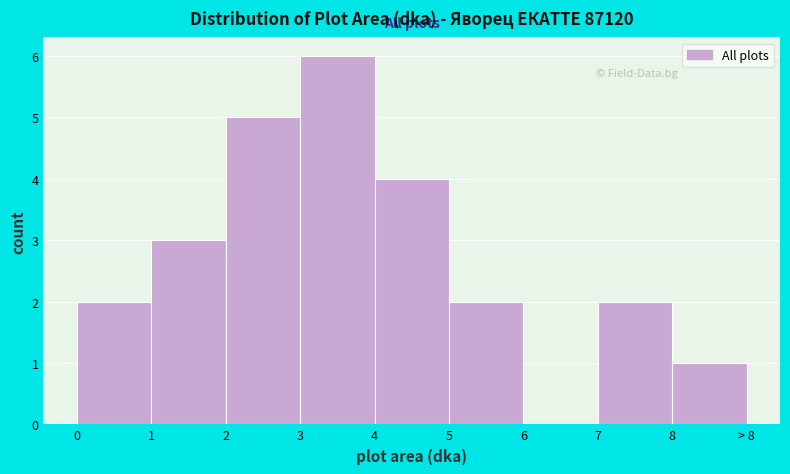

Reading left to right, list all the values displayed in this chart.

0=2	1=3	2=5	3=6	4=4	5=2	6=0	7=2	8=1